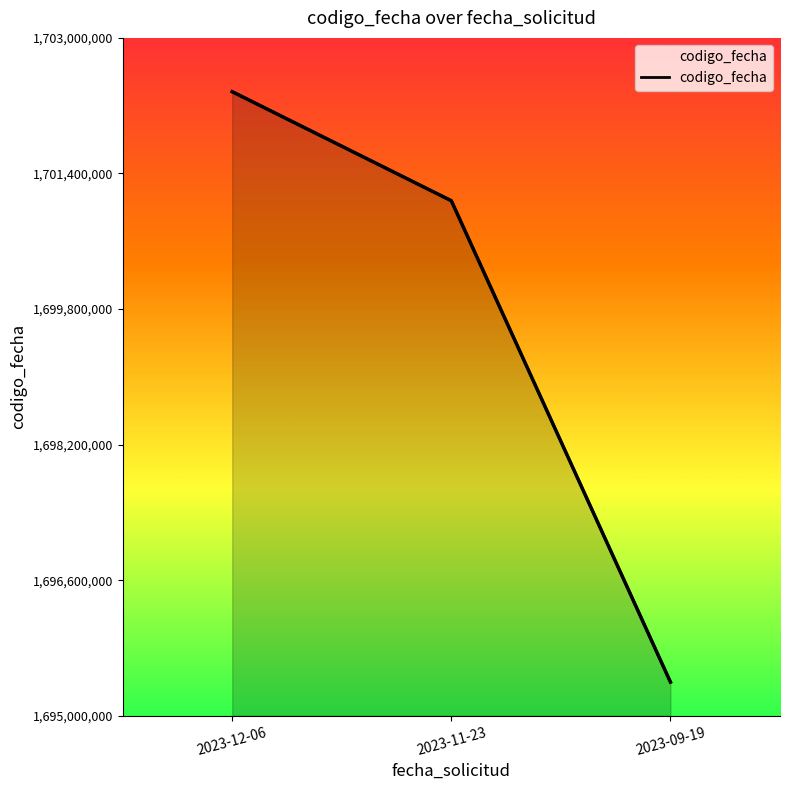

What is the label of the 1st point from the left?

2023-12-06